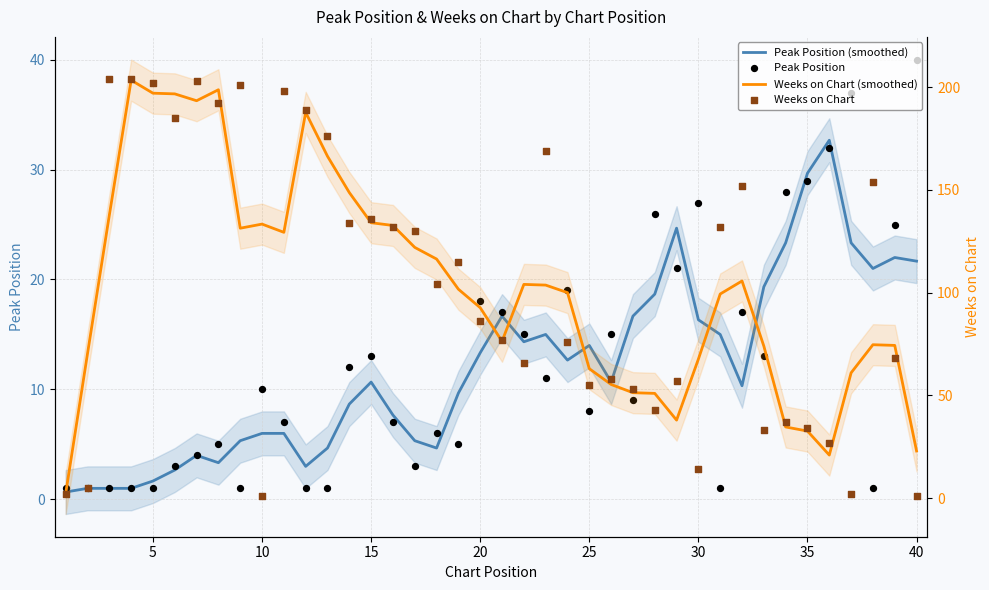

Which series contains the highest Y value?

Weeks on Chart